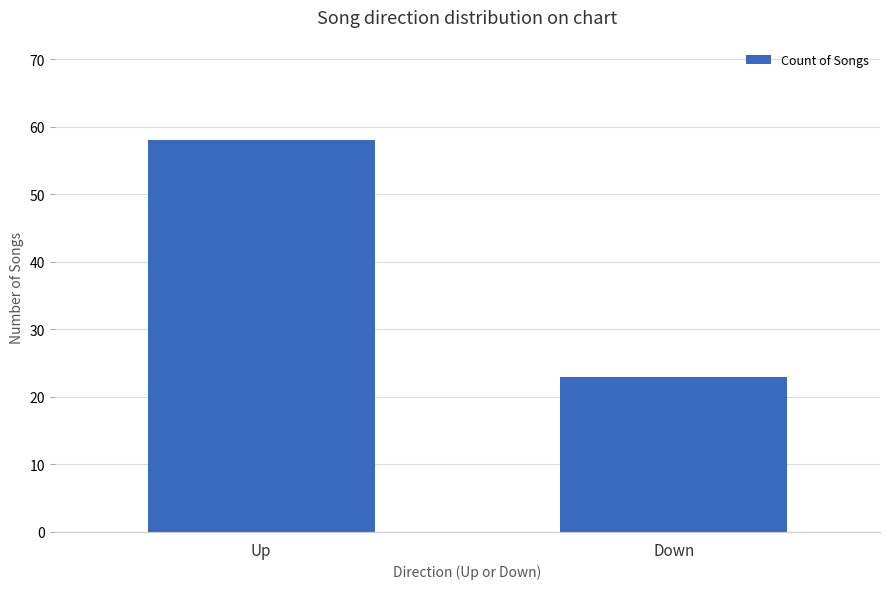

What is the difference between the maximum and minimum values?

35